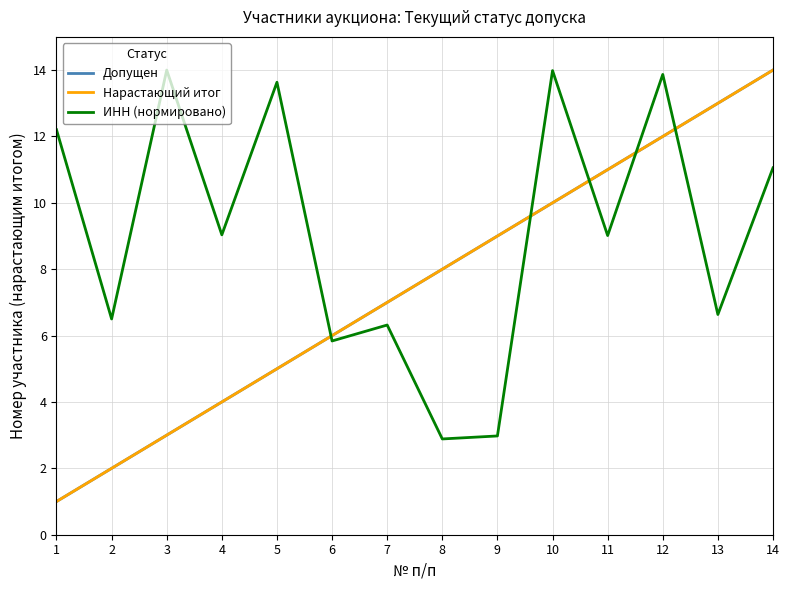

Reading left to right, list all the values displayed in this chart.

Допущен: 1=1.0	2=2.0	3=3.0	4=4.0	5=5.0	6=6.0	7=7.0	8=8.0	9=9.0	10=10.0	11=11.0	12=12.0	13=13.0	14=14.0
Нарастающий итог: 1=1.0	2=2.0	3=3.0	4=4.0	5=5.0	6=6.0	7=7.0	8=8.0	9=9.0	10=10.0	11=11.0	12=12.0	13=13.0	14=14.0
ИНН (нормировано): 1=12.2	2=6.5	3=14.0	4=9.0	5=13.6	6=5.8	7=6.3	8=2.9	9=3.0	10=14.0	11=9.0	12=13.9	13=6.6	14=11.1